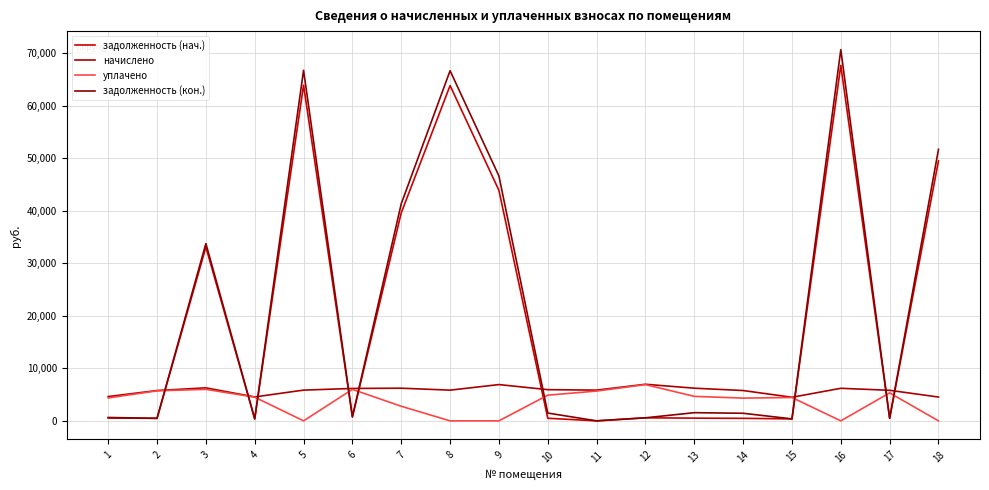

What is the difference between the second highest and minimum values in the задолженность (кон.) series?

66764.3